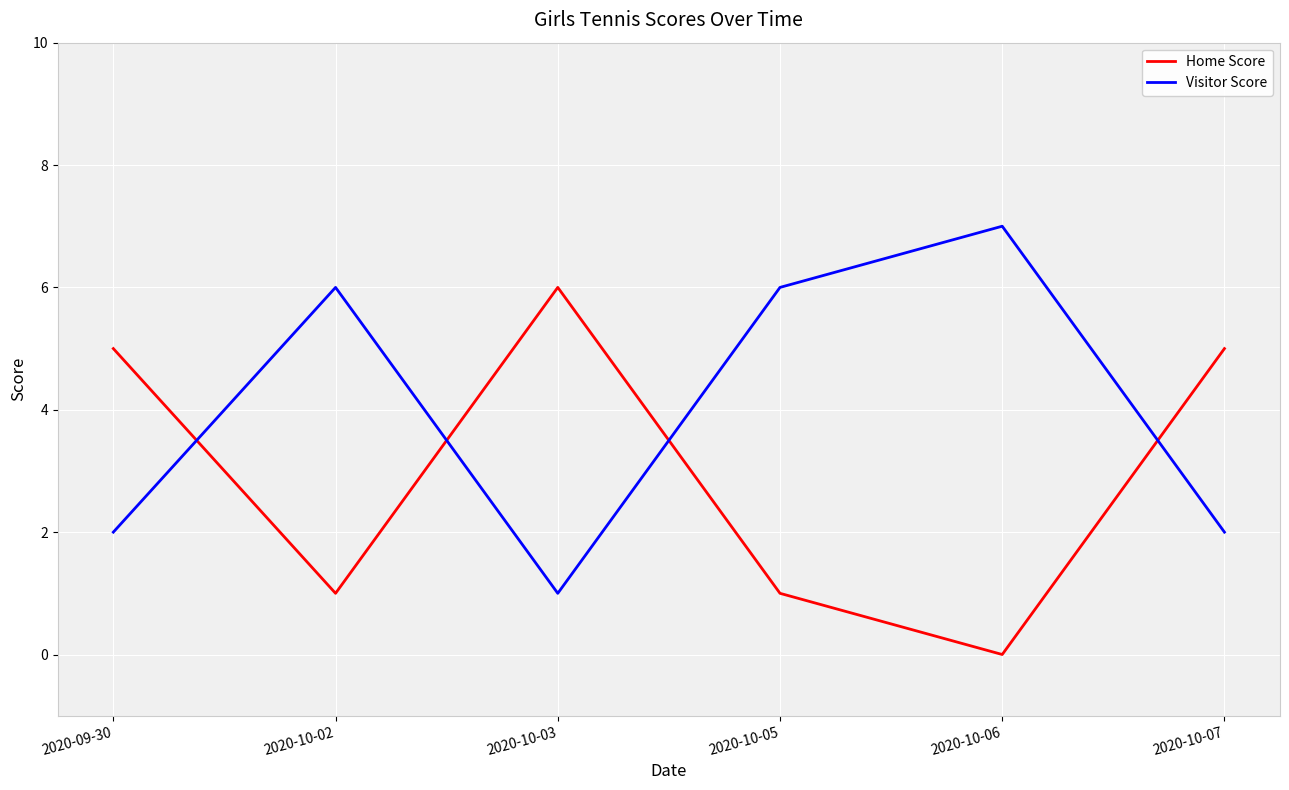

Is it true that Home Score equals 5 at 2020-09-30?

True